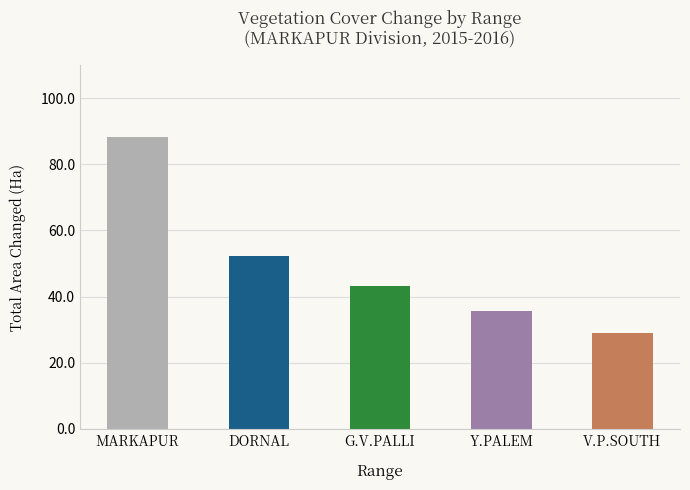

What is the label of the 3rd bar from the left?

G.V.PALLI